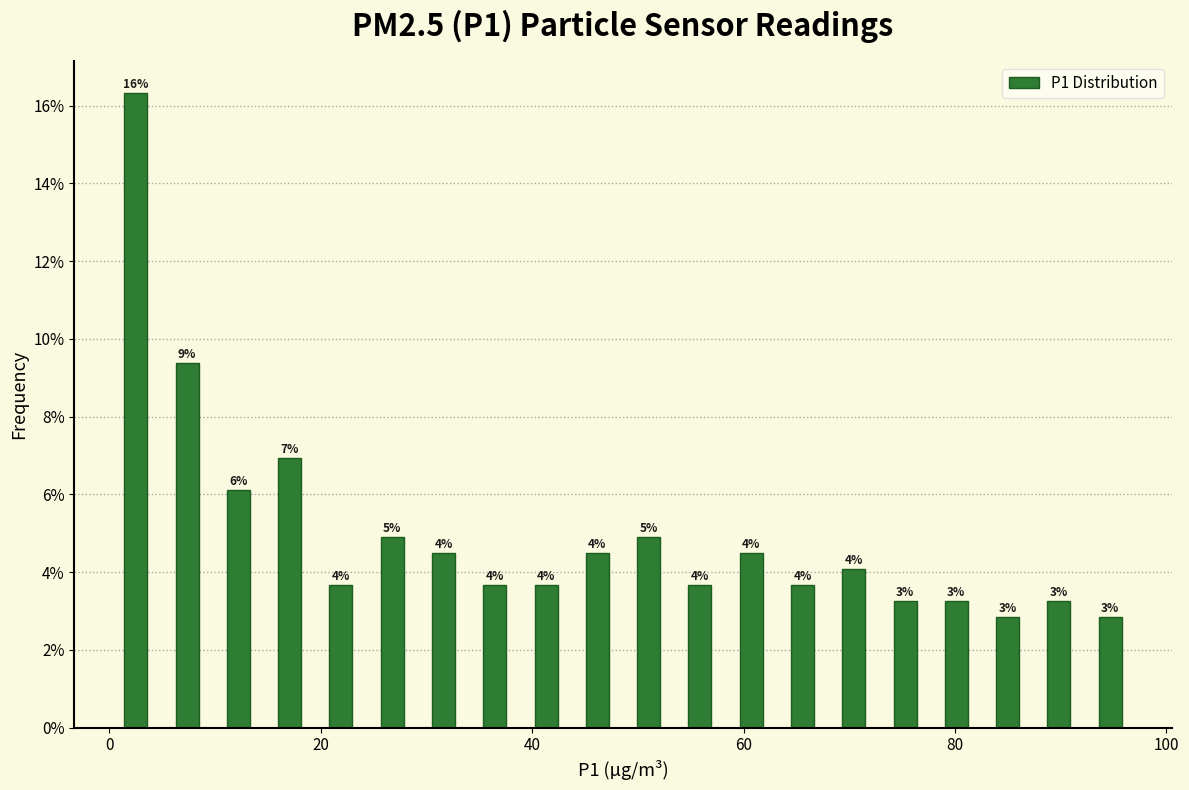

Around what value on the x-axis is the tallest bar? Give the approximate position of its centre, as read against the axis.

2